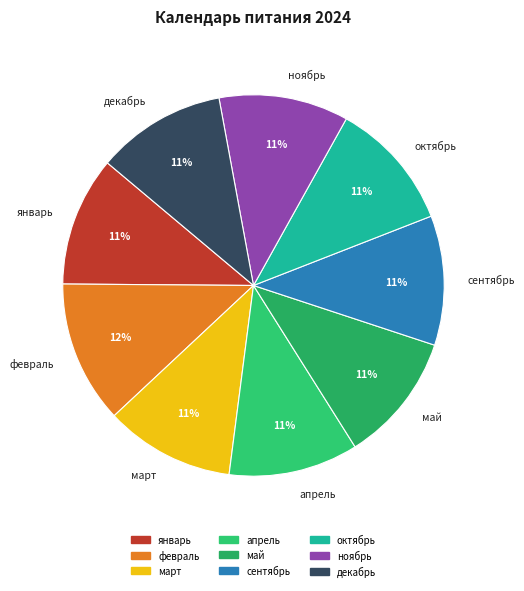

True or false: сентябрь accounts for 1% of the total.

False